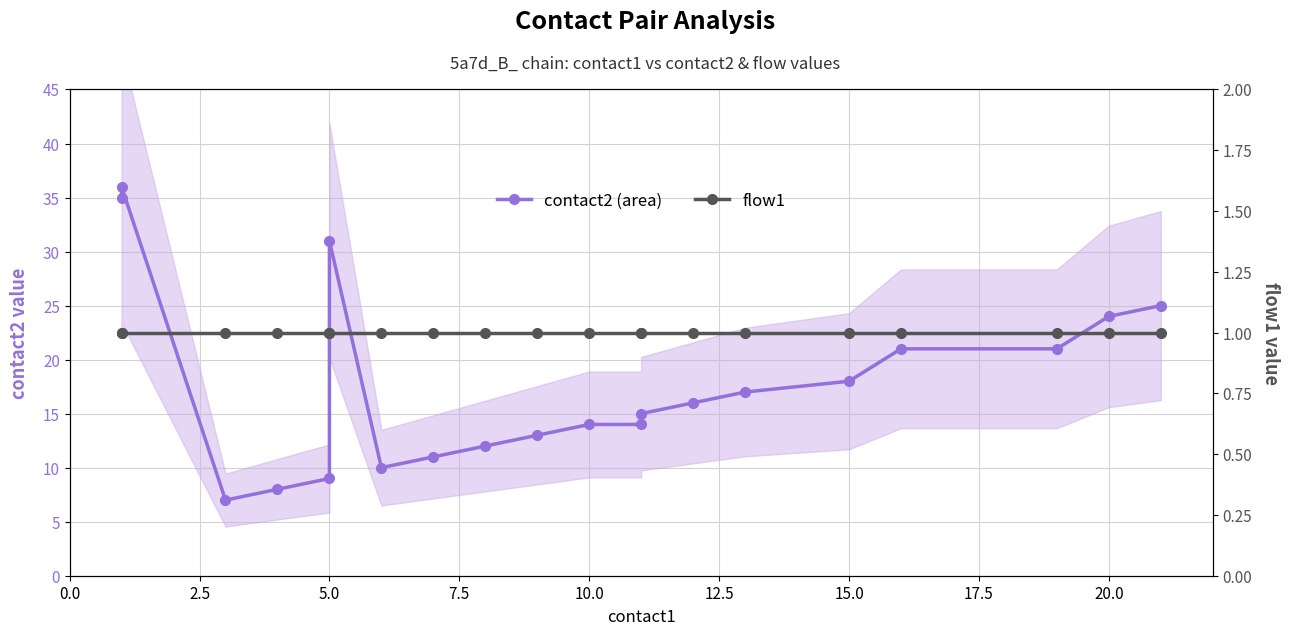

How many lines are shown in the chart?

2